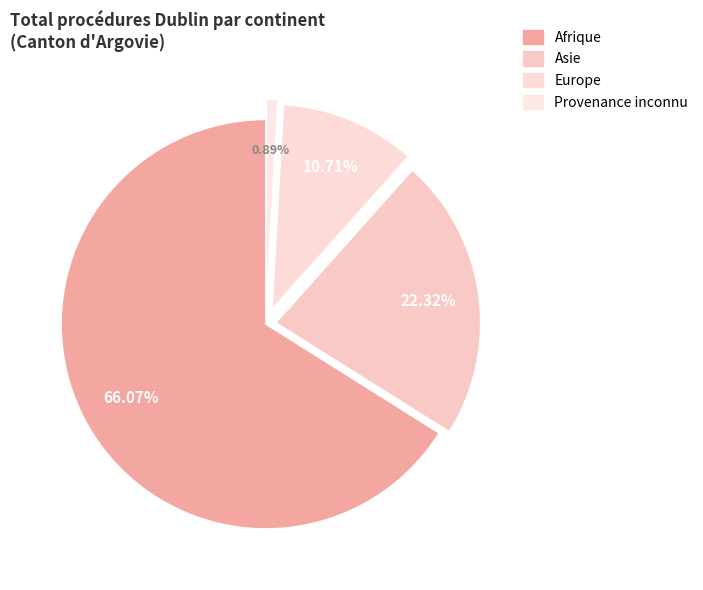

How many slices are in this pie chart?

4